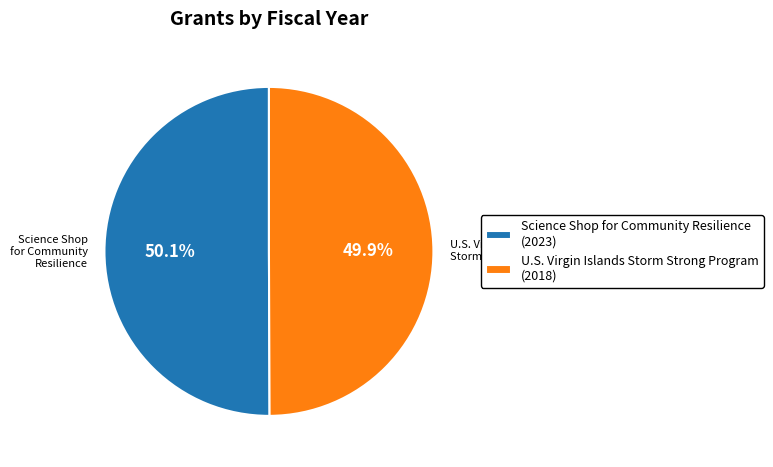

Combined, what portion of the pie is U.S. Virgin Islands Storm Strong Program and Science Shop for Community Resilience?

100.0%